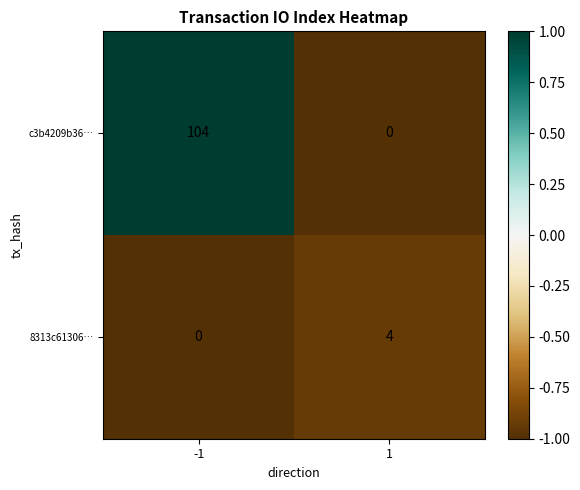

What is the maximum value shown in the chart?

104